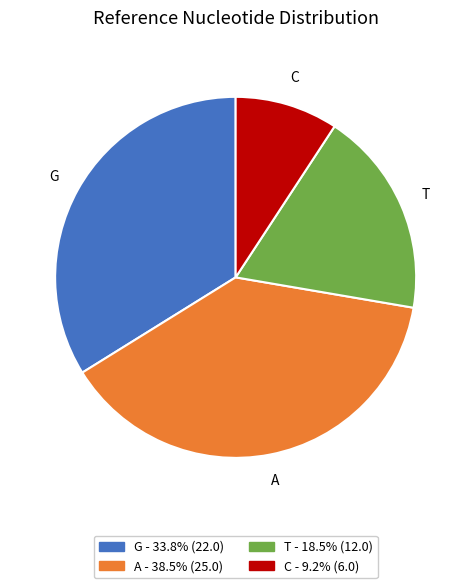

Count the number of slices in the pie.

4